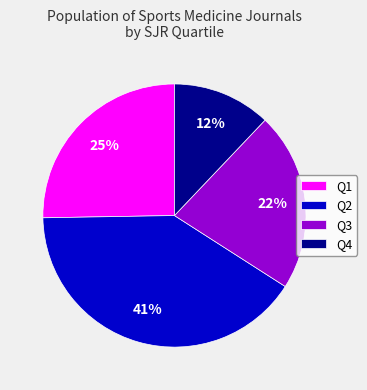

Which category has the biggest portion of the pie?

Q2